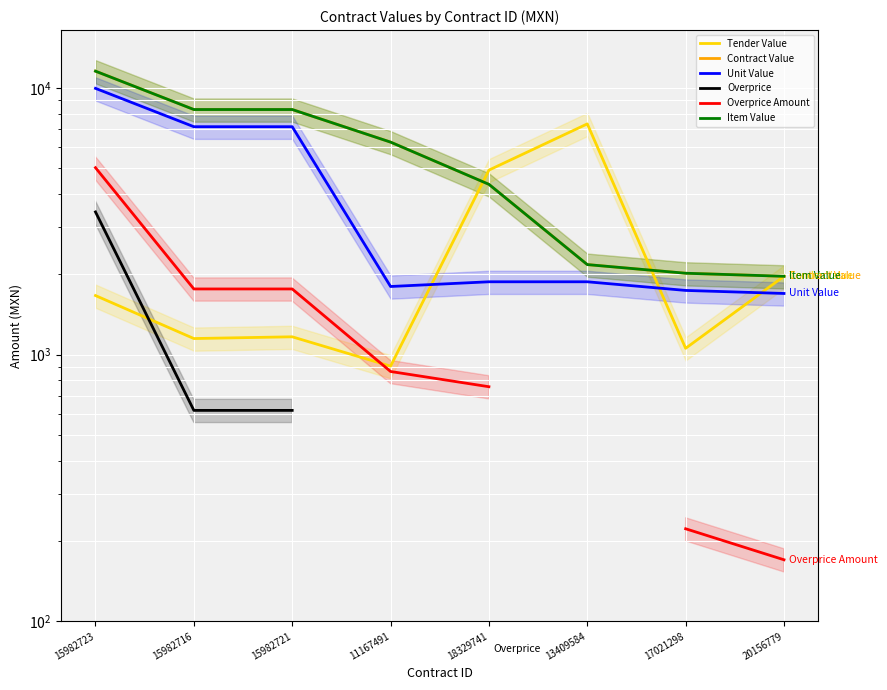

True or false: Item Value has more than 2 interior local peaks.

False